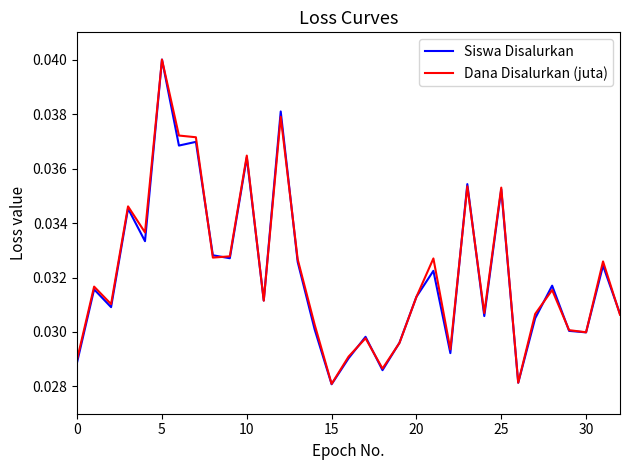

Which series has the largest range (max minus min)?

Siswa Disalurkan